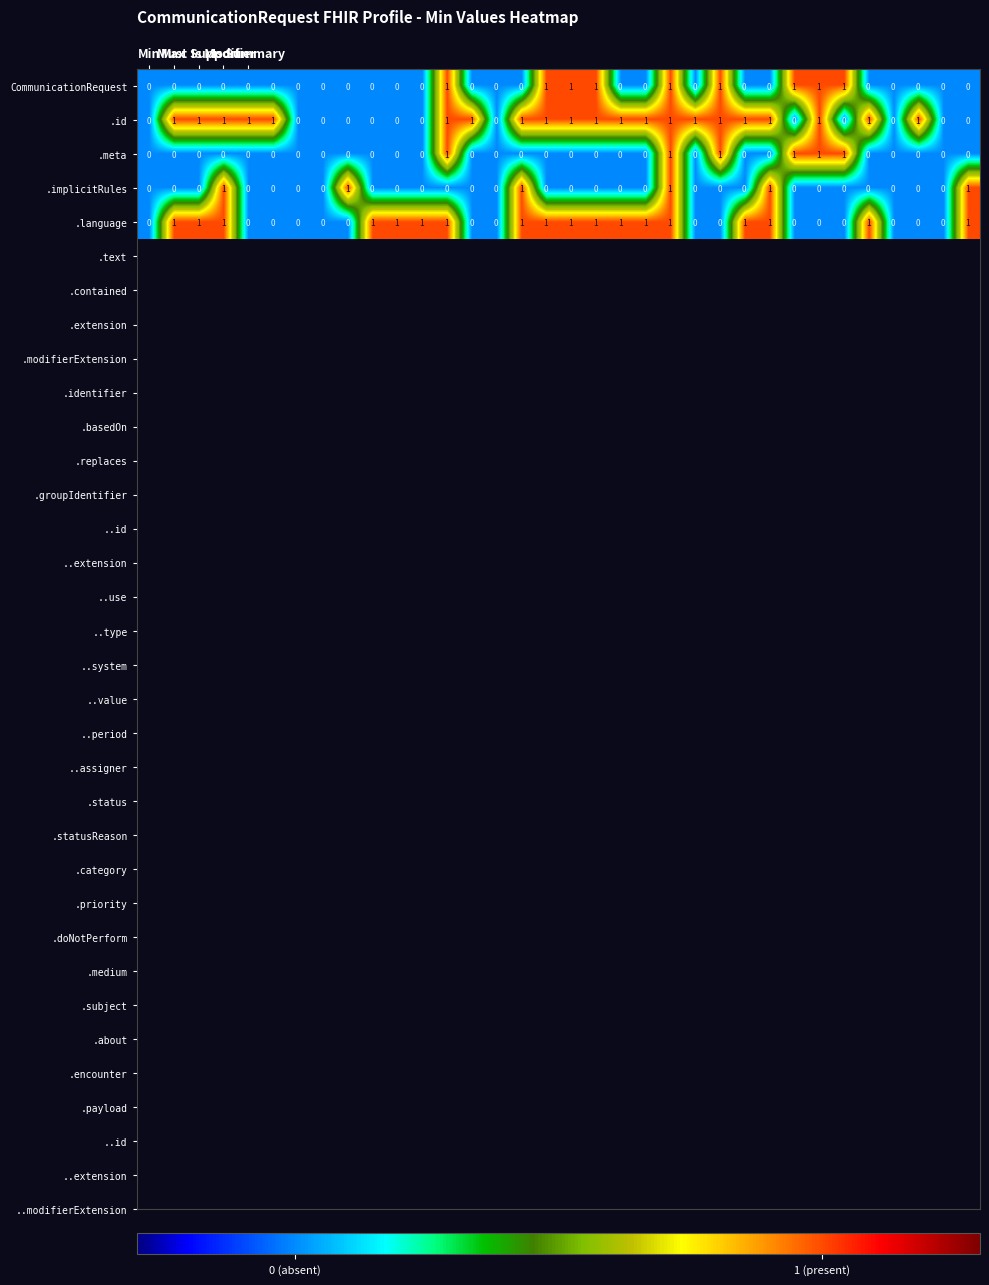

What is the sum of all .id values?

21